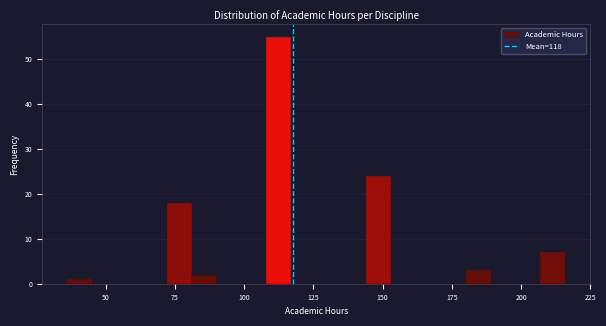

Read against the x-axis, roughly where is the centre of the tallest bar?

115